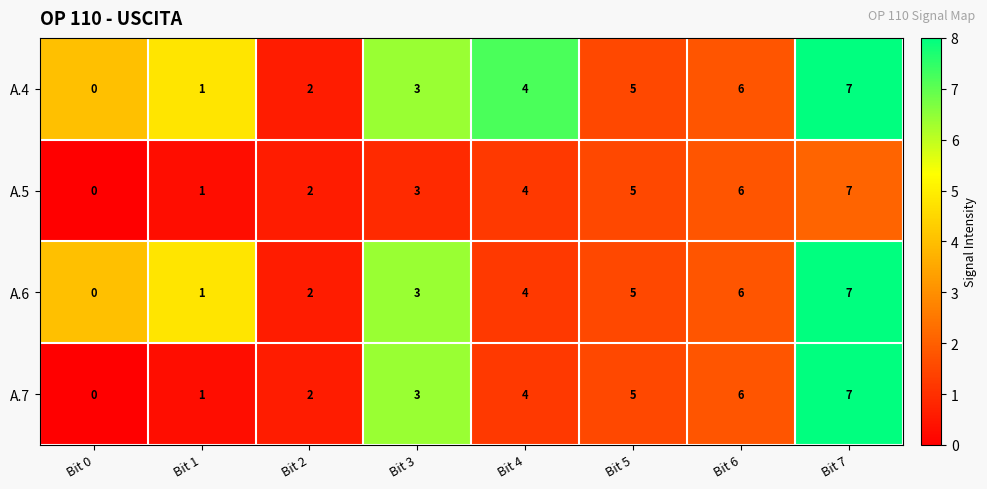

The value of A.5 at Bit 0 is -4. True or false?

False